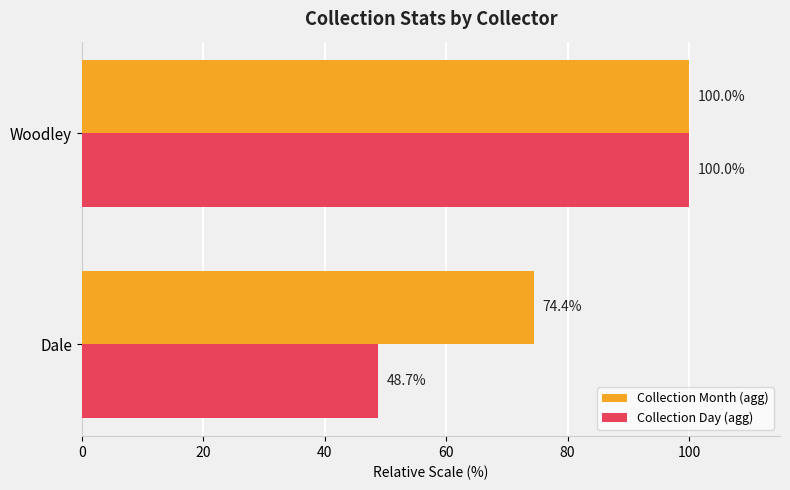

Rank the categories by Collection Month (agg) value from lowest to highest.

Dale, Woodley